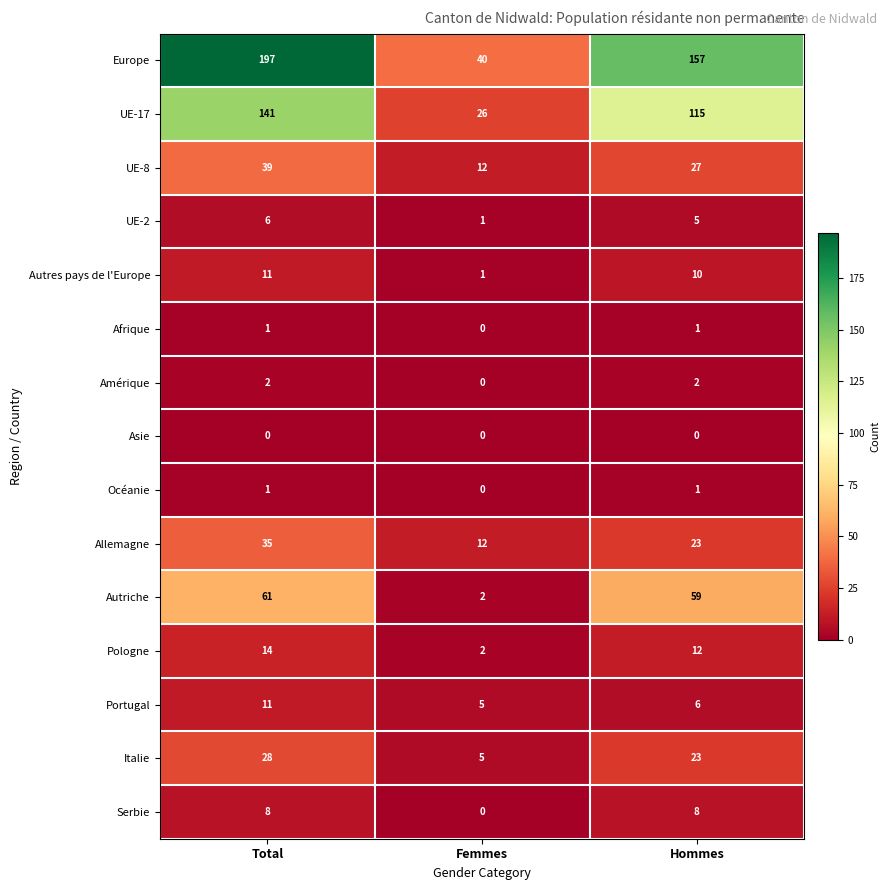

Rank the categories by Europe value from lowest to highest.

Femmes, Hommes, Total